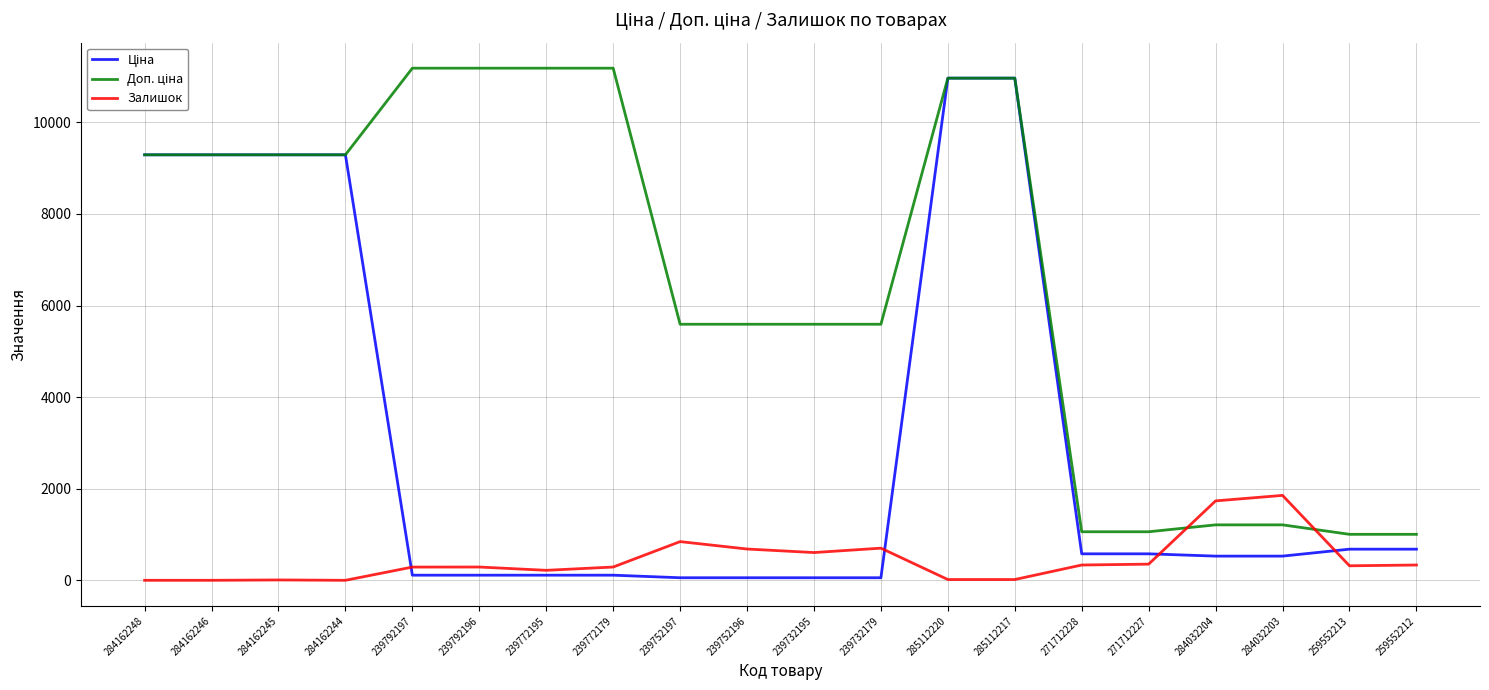

The Залишок series shows 317.0 at 259552213. True or false?

True